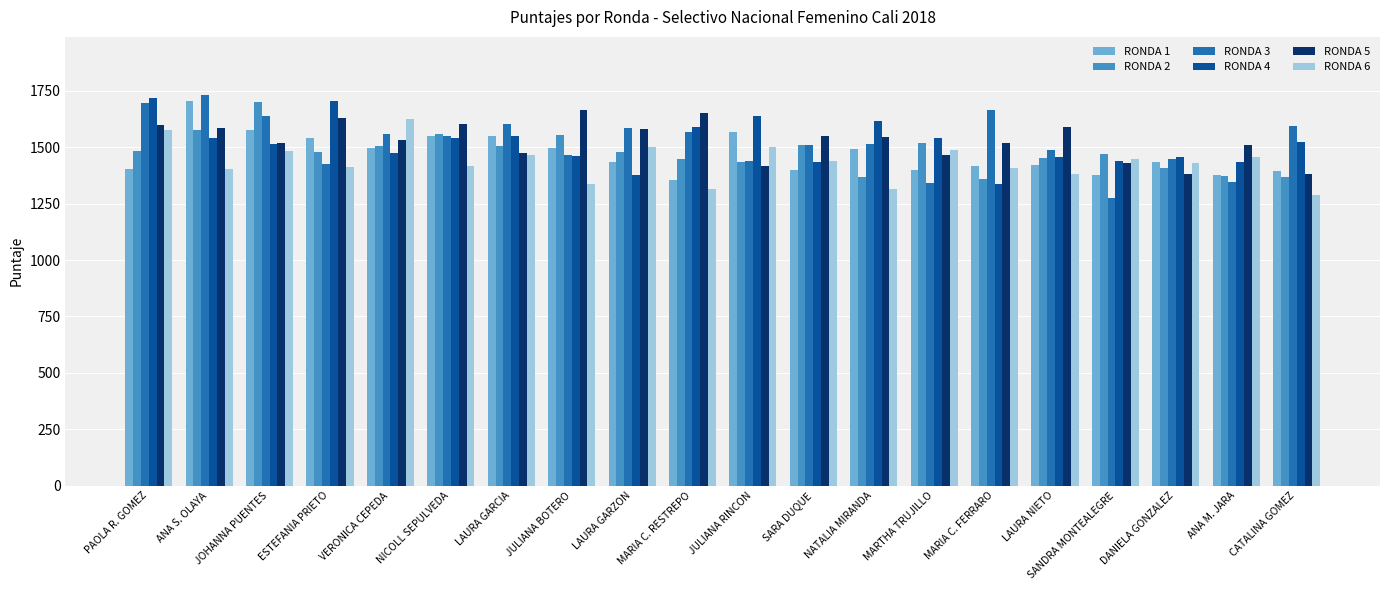

Is the value of RONDA 1 at LAURA GARCIA greater than the value of RONDA 3 at JULIANA BOTERO?

Yes